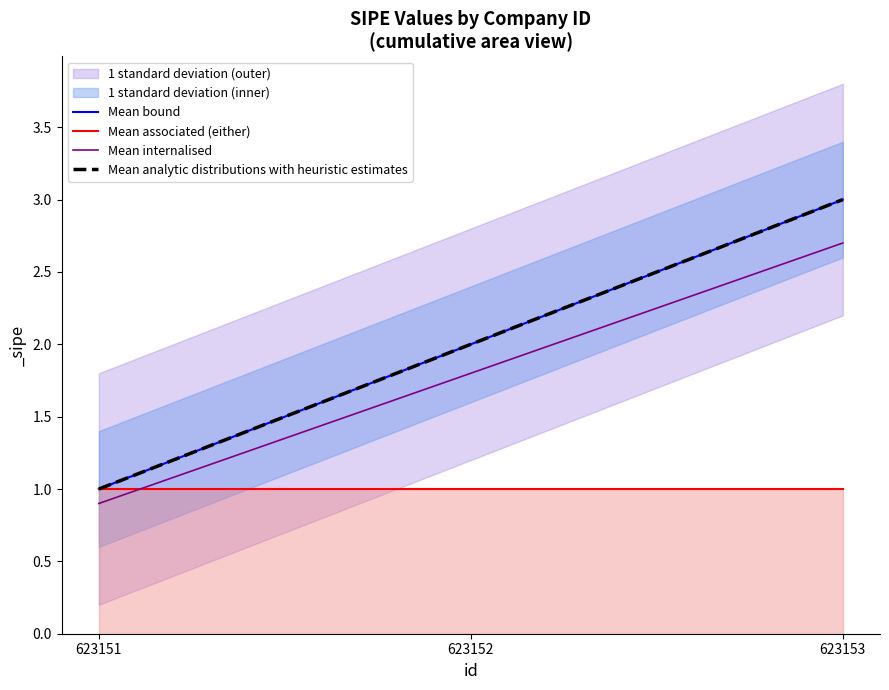

List the series in order of their peak value, lowest first.

Mean associated (either), Mean internalised, Mean bound, Mean analytic distributions with heuristic estimates